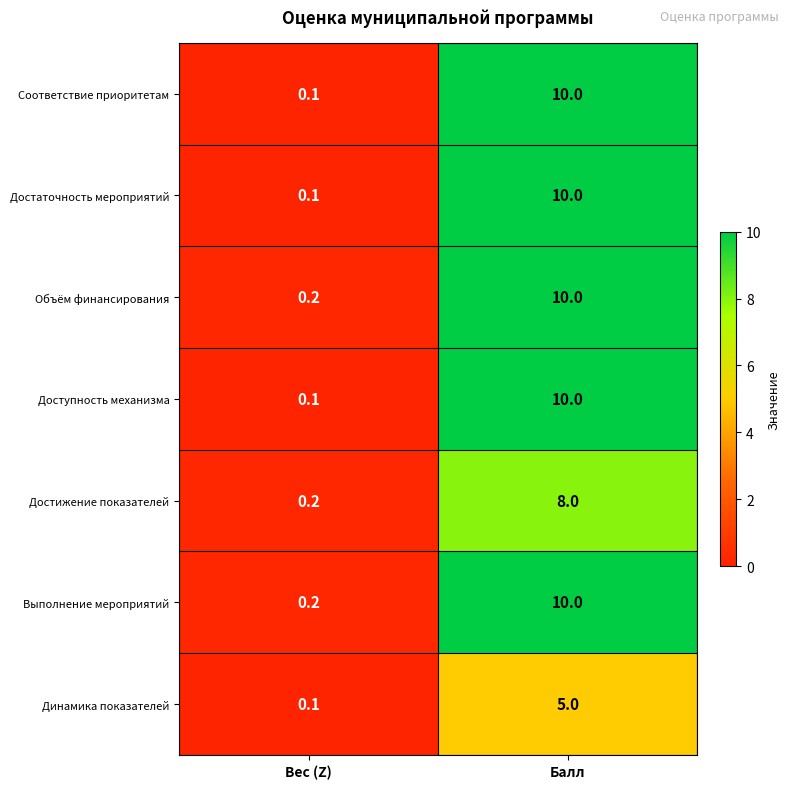

Reading left to right, transcribe all the data shown in this chart.

Соответствие приоритетам: 0.1	10.0
Достаточность мероприятий: 0.1	10.0
Объём финансирования: 0.2	10.0
Доступность механизма: 0.1	10.0
Достижение показателей: 0.2	8.0
Выполнение мероприятий: 0.2	10.0
Динамика показателей: 0.1	5.0